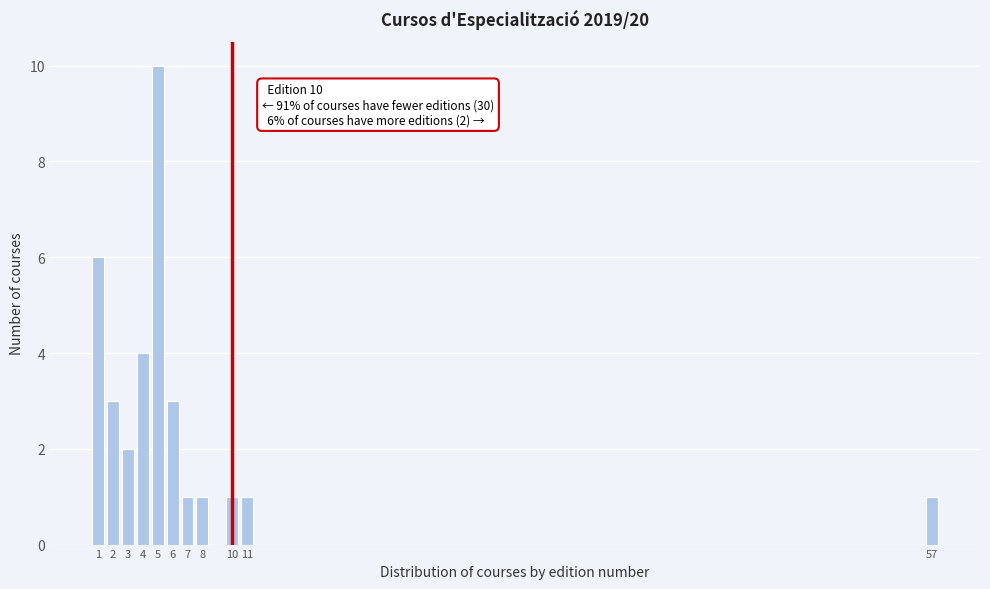

Reading left to right, list all the values displayed in this chart.

6	3	2	4	10	3	1	1	1	1	1